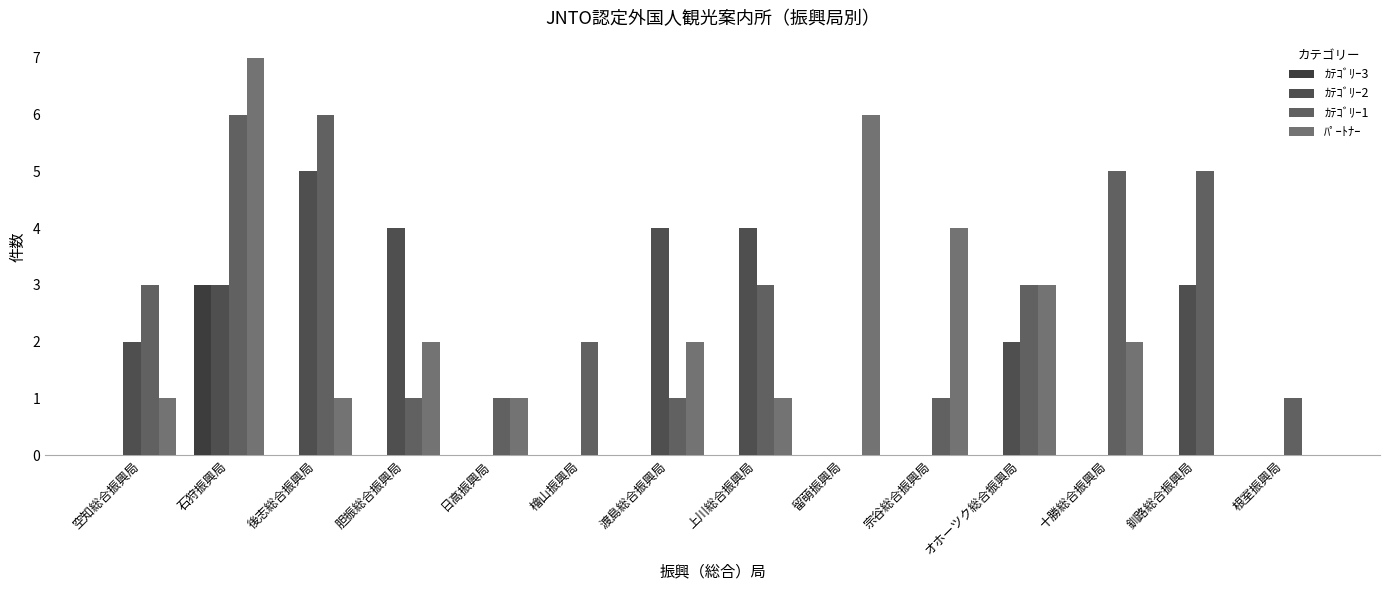

What is the difference between the second highest and second lowest values in the ｶﾃｺﾞﾘｰ2 series?

4